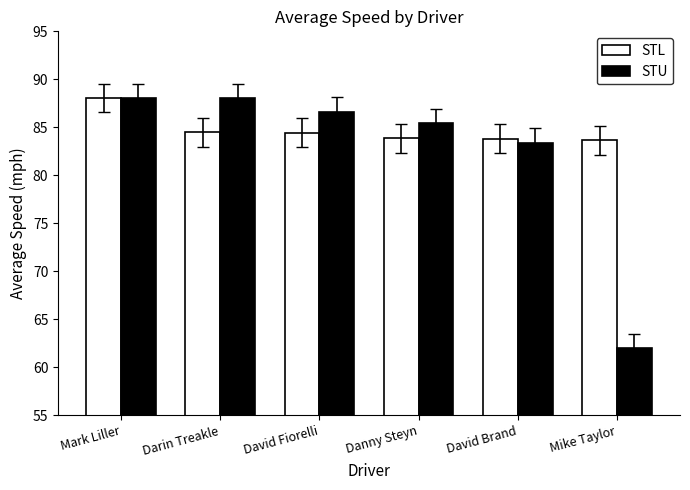

Rank the series by their average value, from lowest to highest.

STU, STL